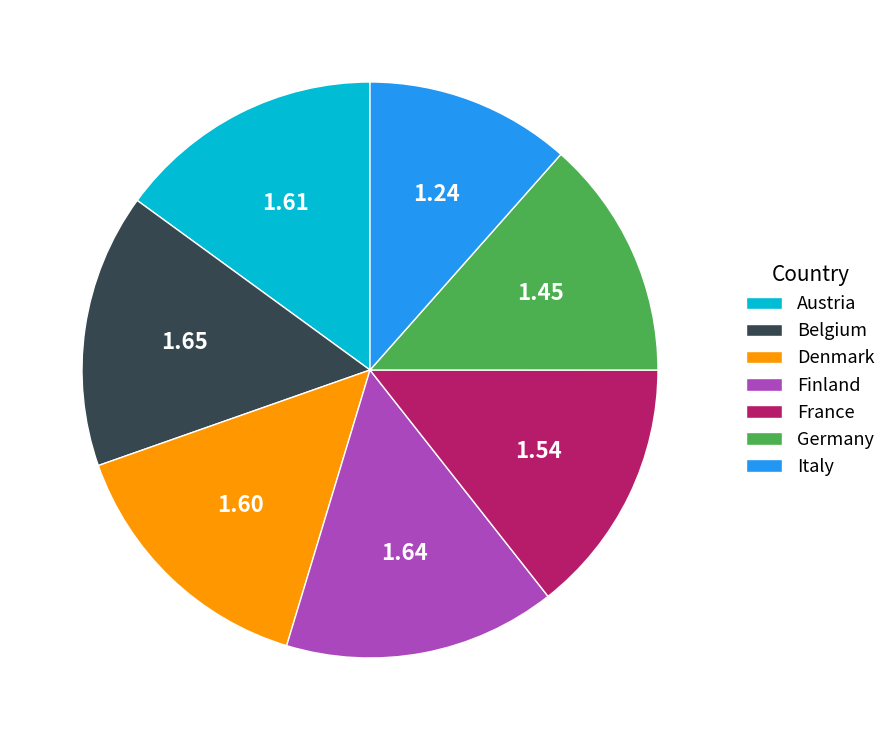

Approximately how many times larger is the value at Belgium compared to Denmark?

1.0